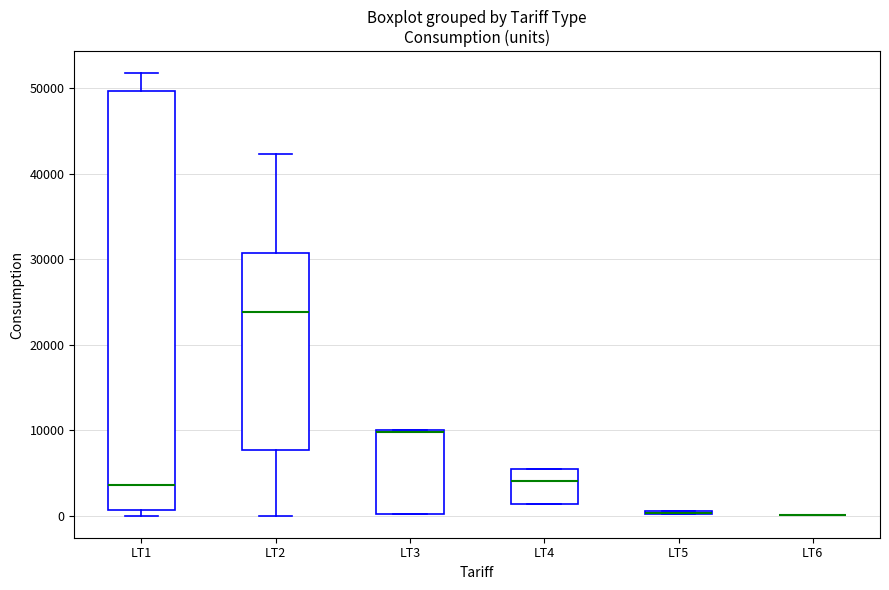

Which box is the tallest, from its lower edge to its upper edge?

LT1